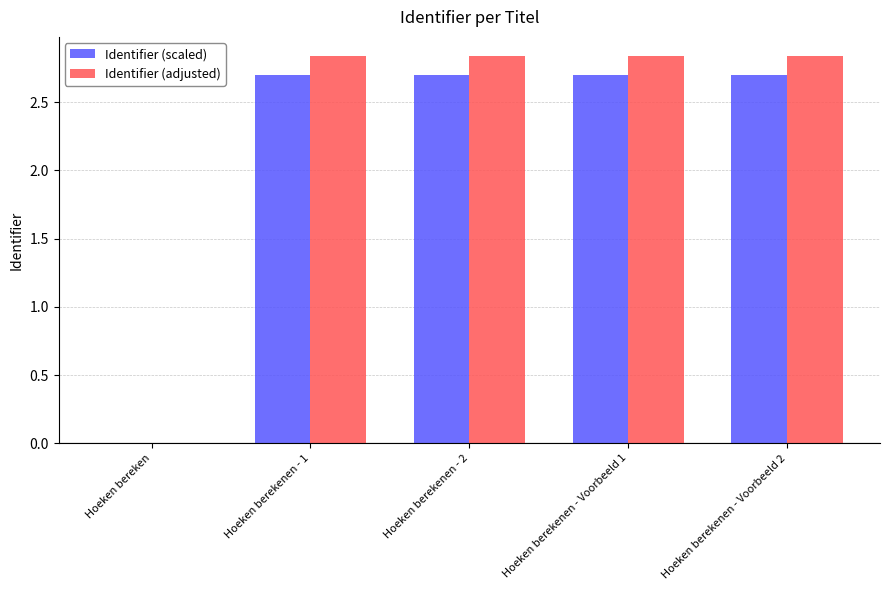

What is the spread (max minus min) of values at Hoeken berekenen - Voorbeeld 2?

0.1